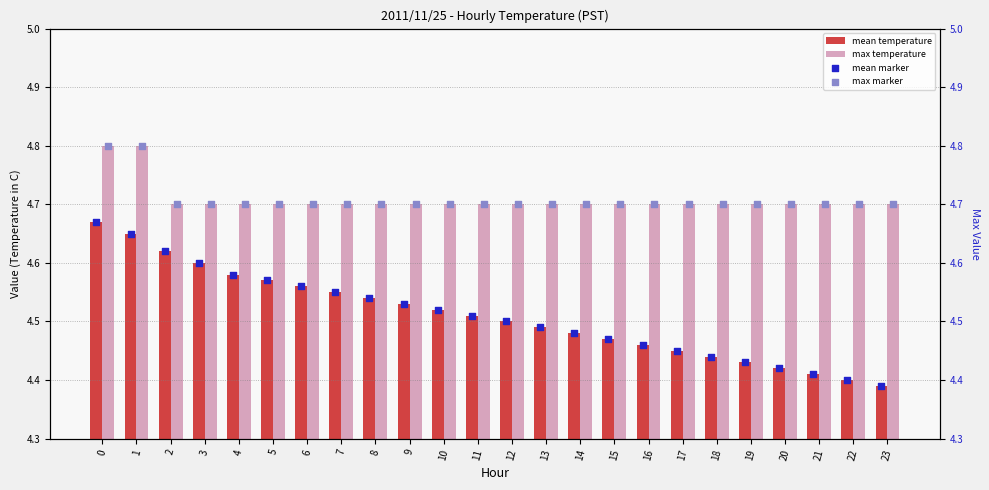

What are all the series names shown in the legend?

mean temperature, max temperature, mean marker, max marker